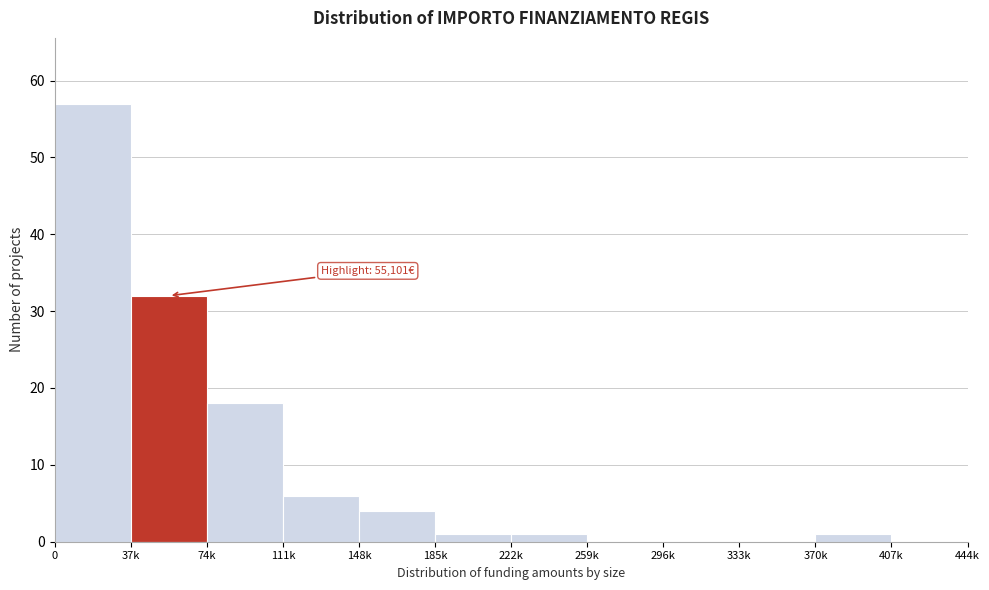

Reading right to left, what are all the values shown in this chart?

407k=0	370k=1	333k=0	296k=0	259k=0	222k=1	185k=1	148k=4	111k=6	74k=18	37k=32	0=57